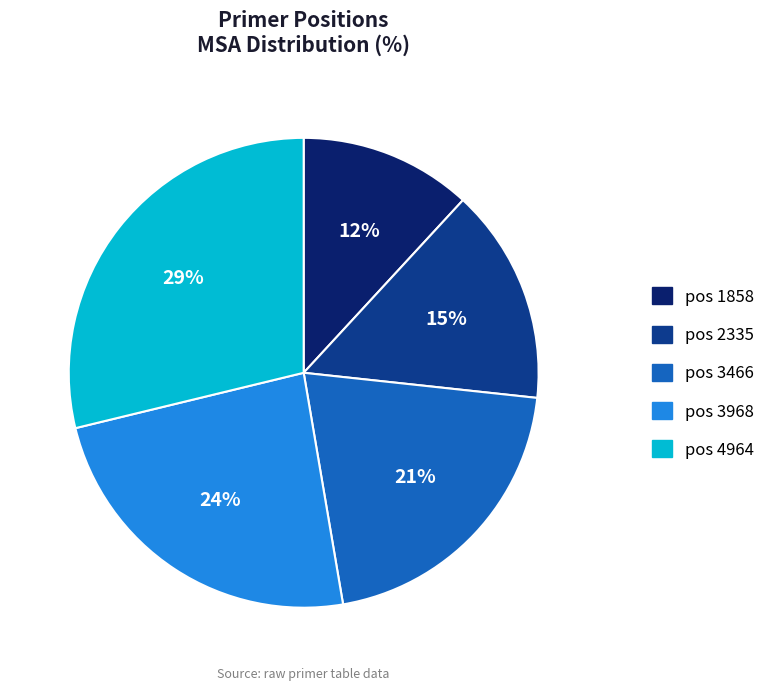

Does any single category account for the majority?

No